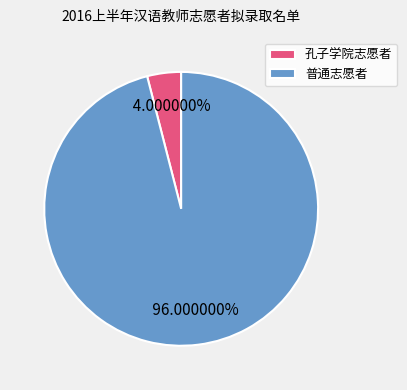

Combined, what portion of the pie is 孔子学院志愿者 and 普通志愿者?

100.0%